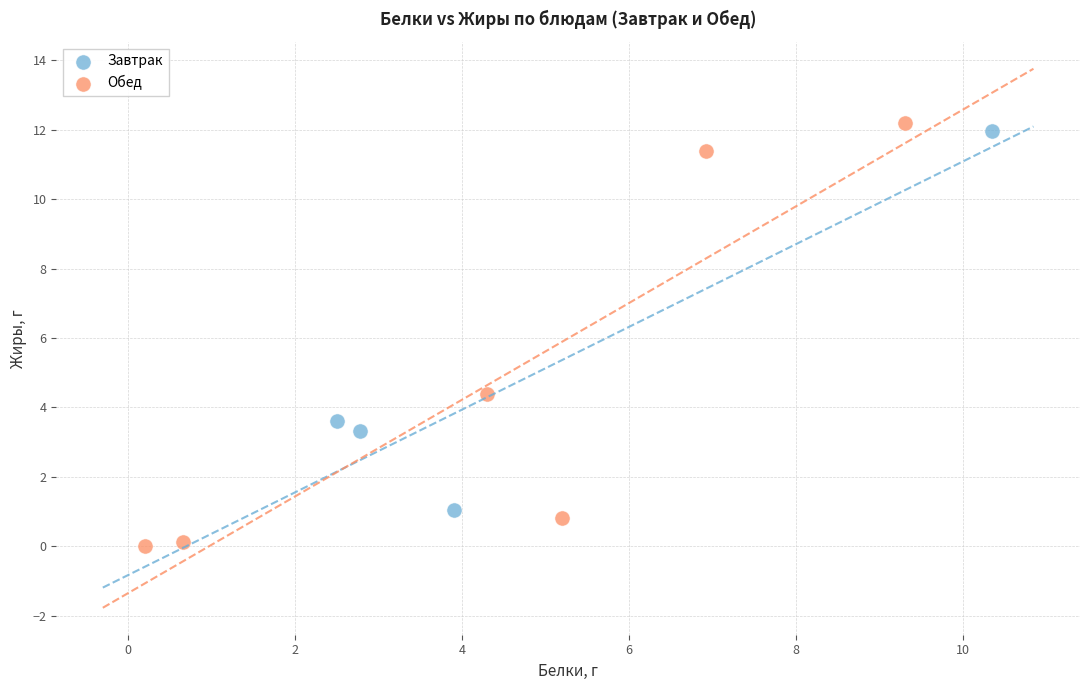

Which series reaches the minimum Y coordinate?

Обед